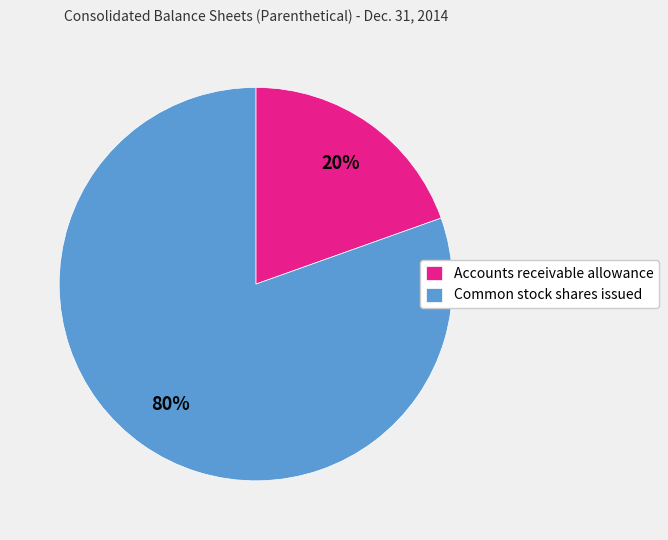

Does Common stock shares issued account for over 50% of the chart?

Yes